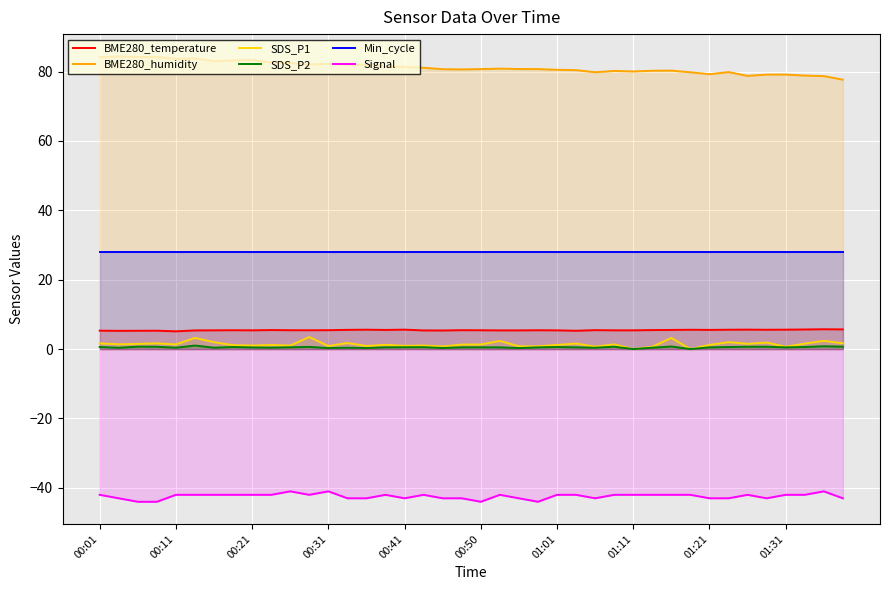

Where does the BME280_humidity series first go above 80?

00:01